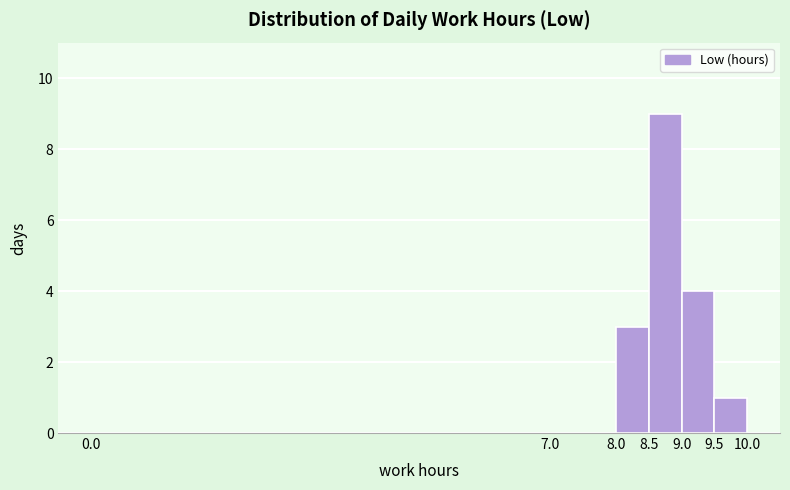

What is the height of the bar covering 9.0 to 9.5 on the x-axis? The values are not printed on the chart, so give them approximately, as read against the axis.

4